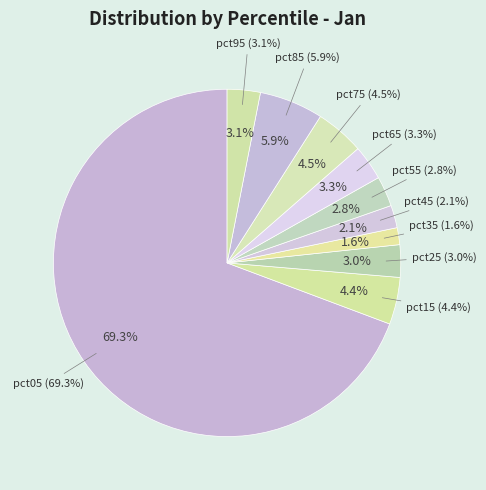

What is the majority slice?

pct05